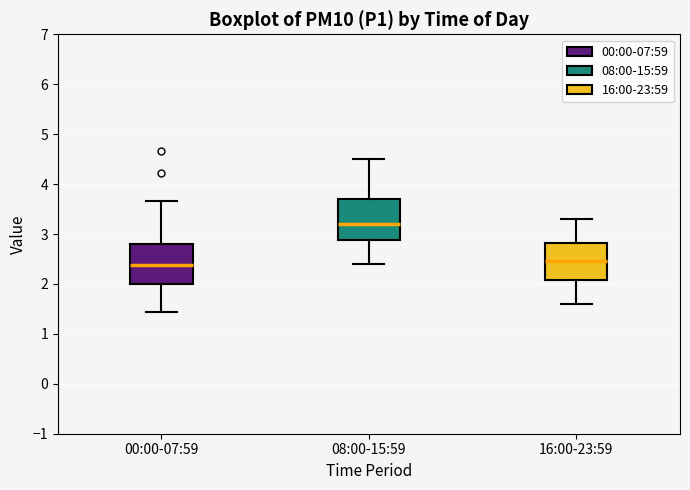

Which box's median line is the highest?

08:00-15:59